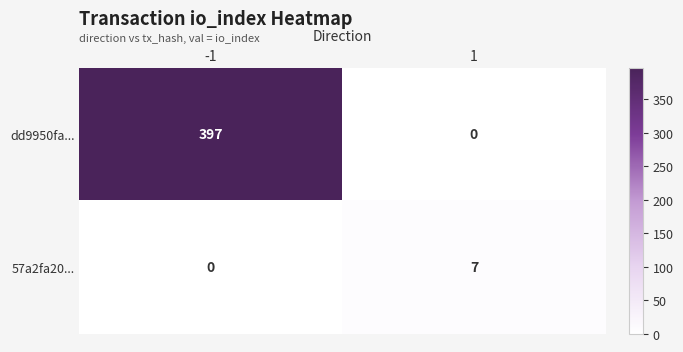

Which series has the largest range (max minus min)?

dd9950fa...